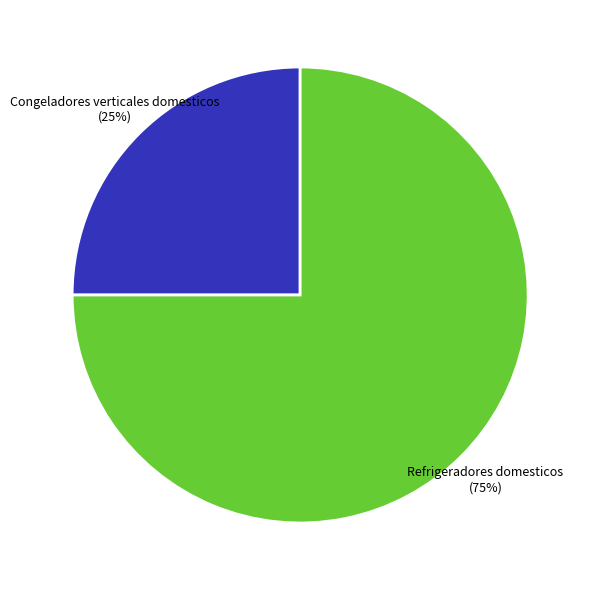

What percentage is the Refrigeradores domesticos slice, to the nearest percent?

75%